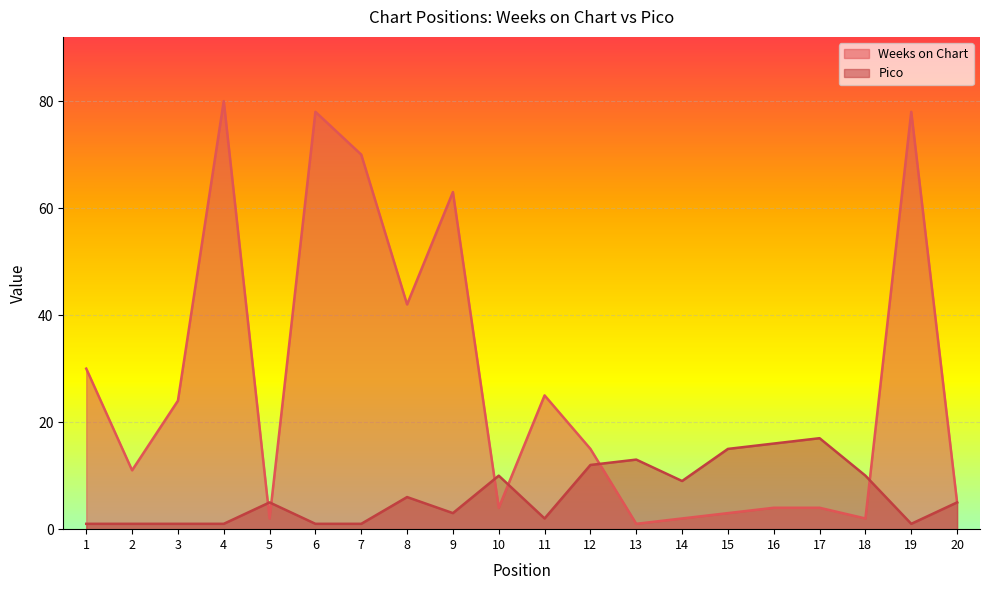

What is the difference between the maximum and minimum values in the Weeks on Chart series?

79